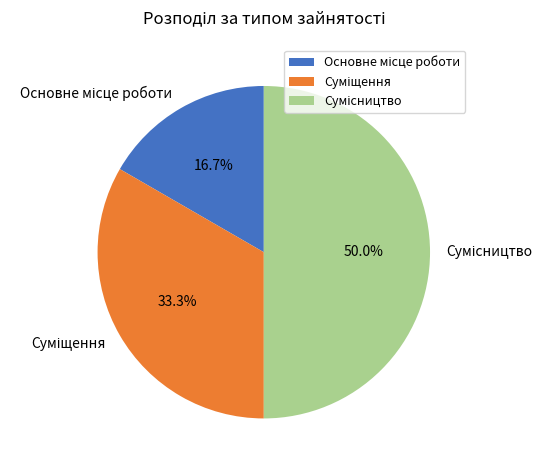

How many slices are in this pie chart?

3